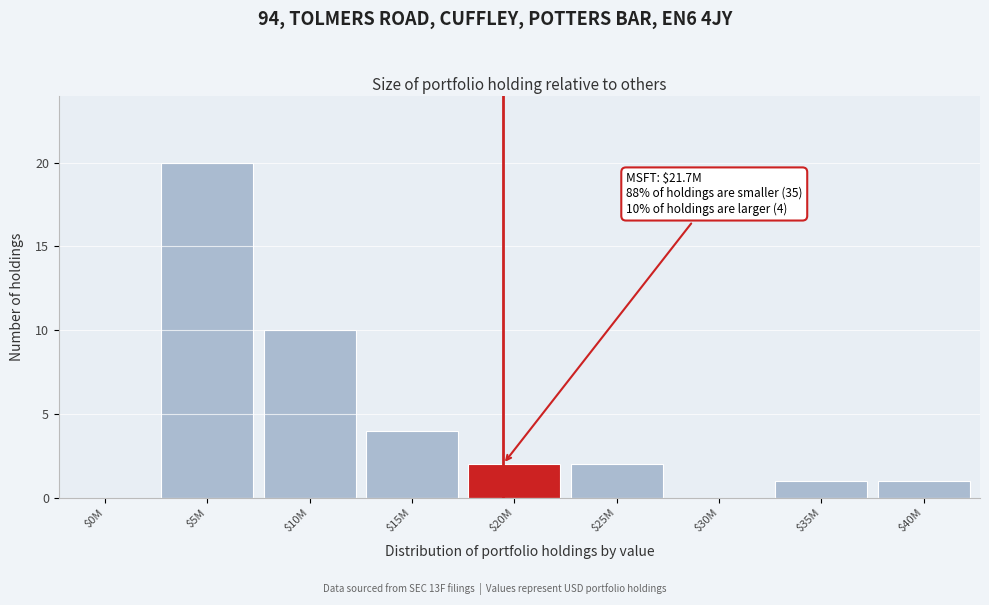

What is the sum of all values?

40